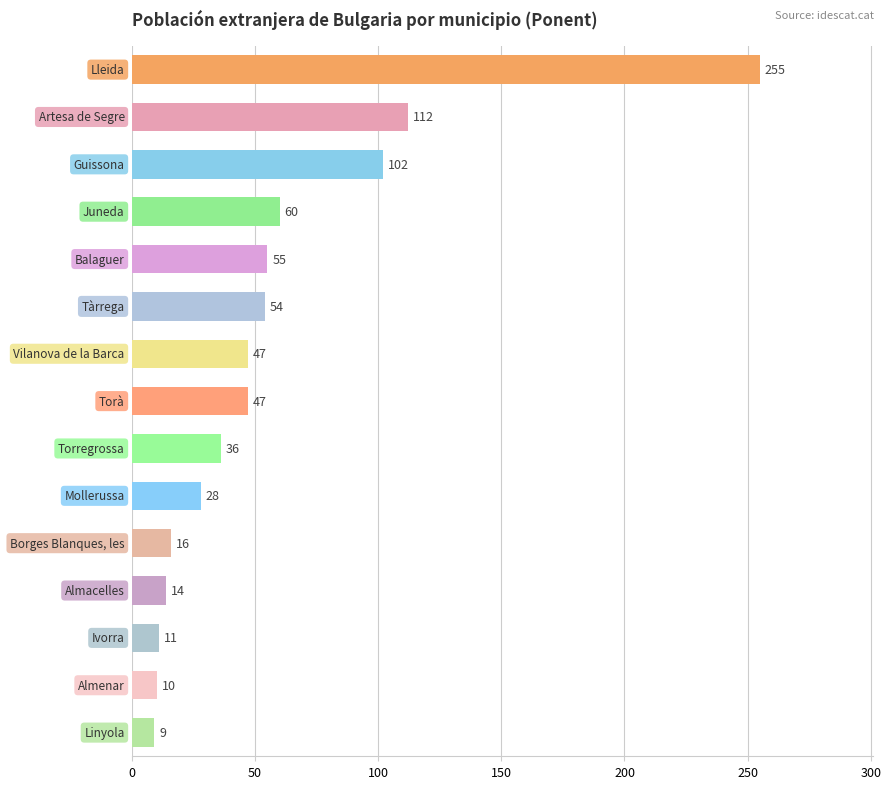

What is the average value?

57